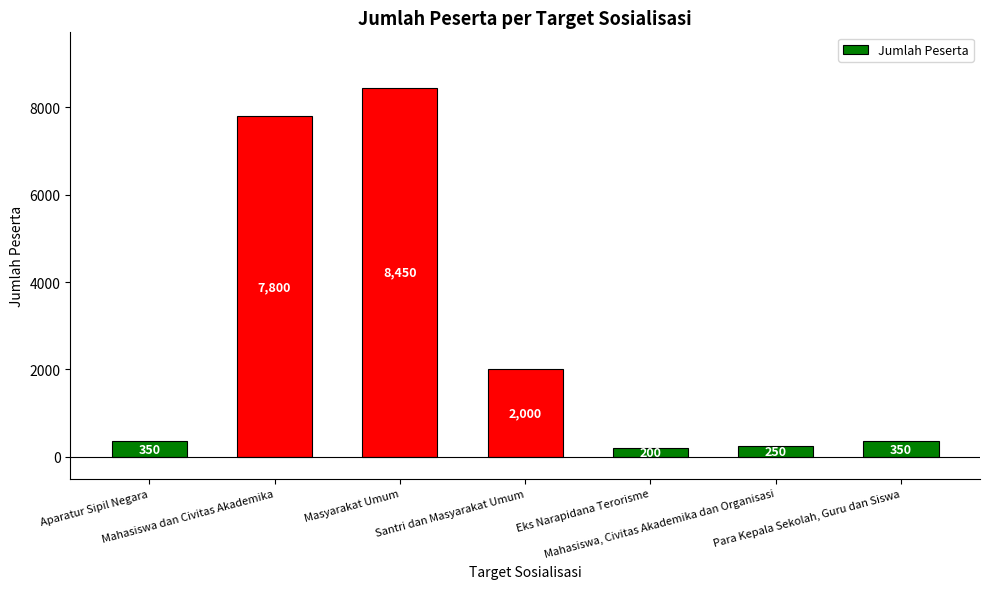

What is the sum of the values at Aparatur Sipil Negara and Para Kepala Sekolah, Guru dan Siswa?

700